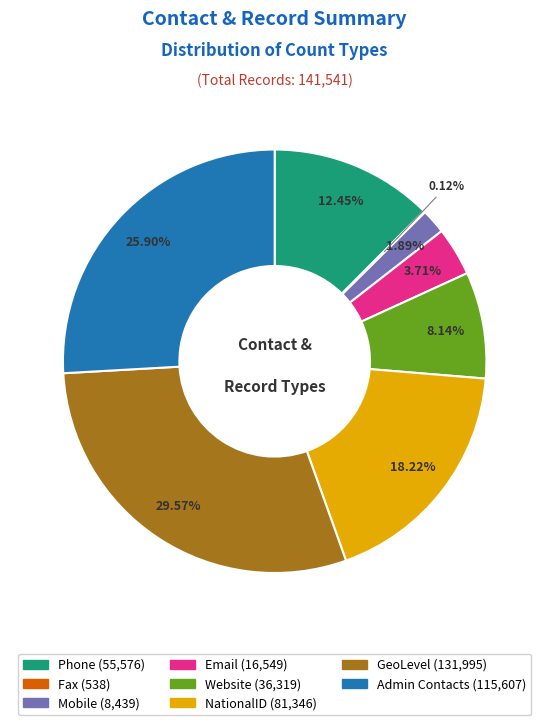

Is the sum of Admin Contacts and NationalID greater than half?

No